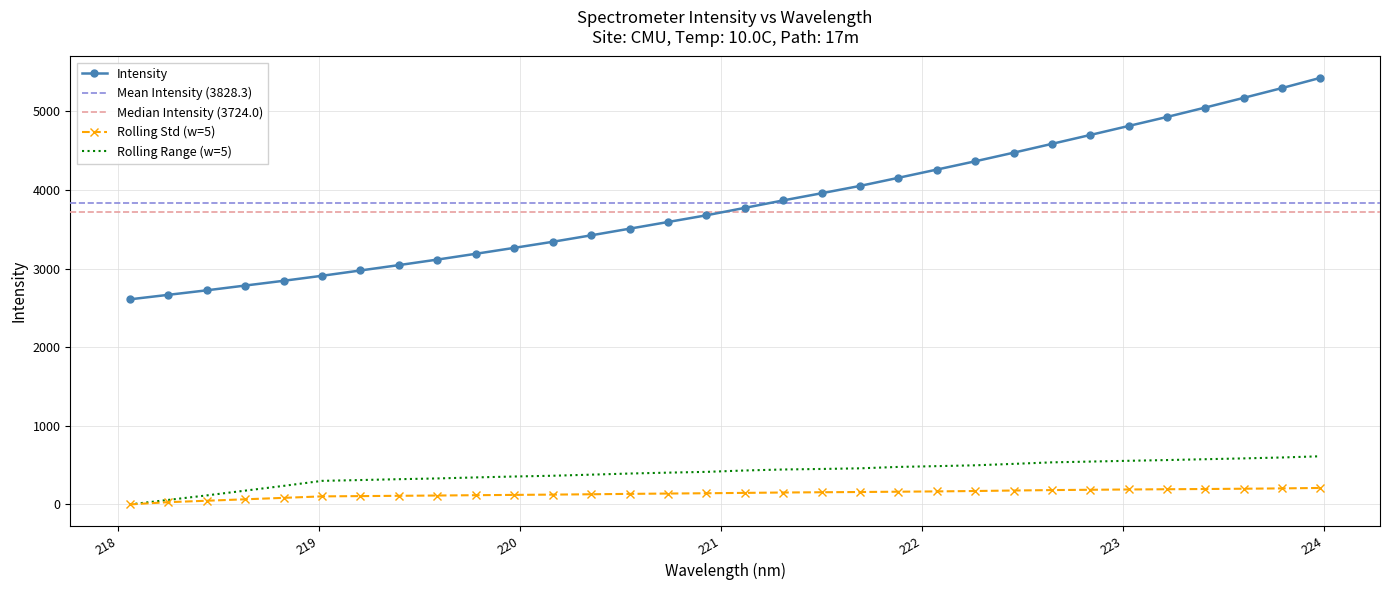

Rank the categories by value from highest to lowest.

223.9802, 223.7895, 223.5987, 223.408, 223.2172, 223.0264, 222.8355, 222.6447, 222.4538, 222.263, 222.0721, 221.8812, 221.6902, 221.4993, 221.3083, 221.1174, 220.9264, 220.7354, 220.5444, 220.3533, 220.1623, 219.9712, 219.7801, 219.589, 219.3979, 219.2067, 219.0156, 218.8244, 218.6332, 218.442, 218.2508, 218.0596